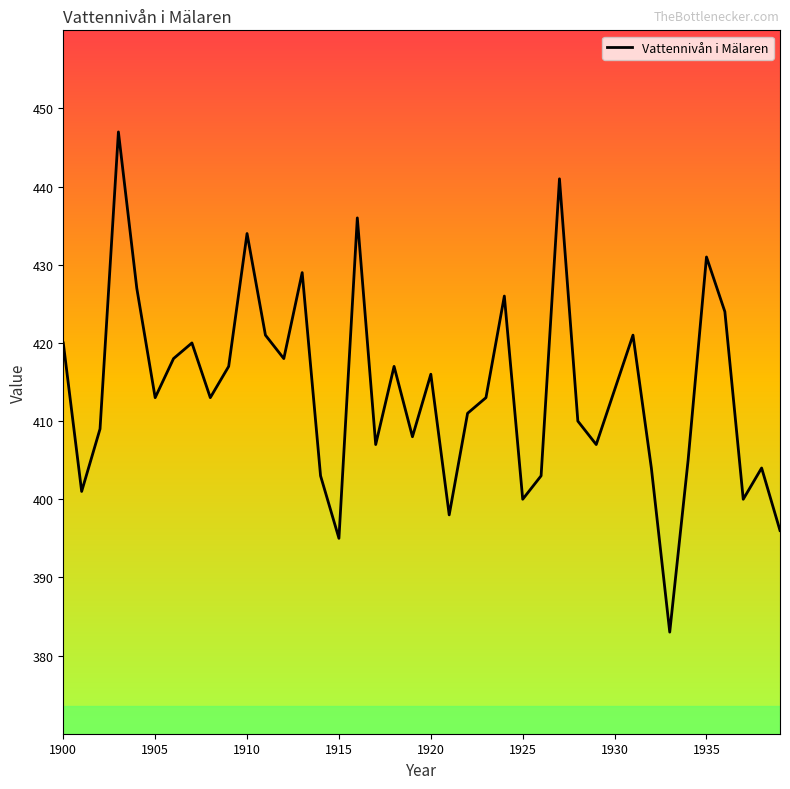

What is the greatest value displayed?

447